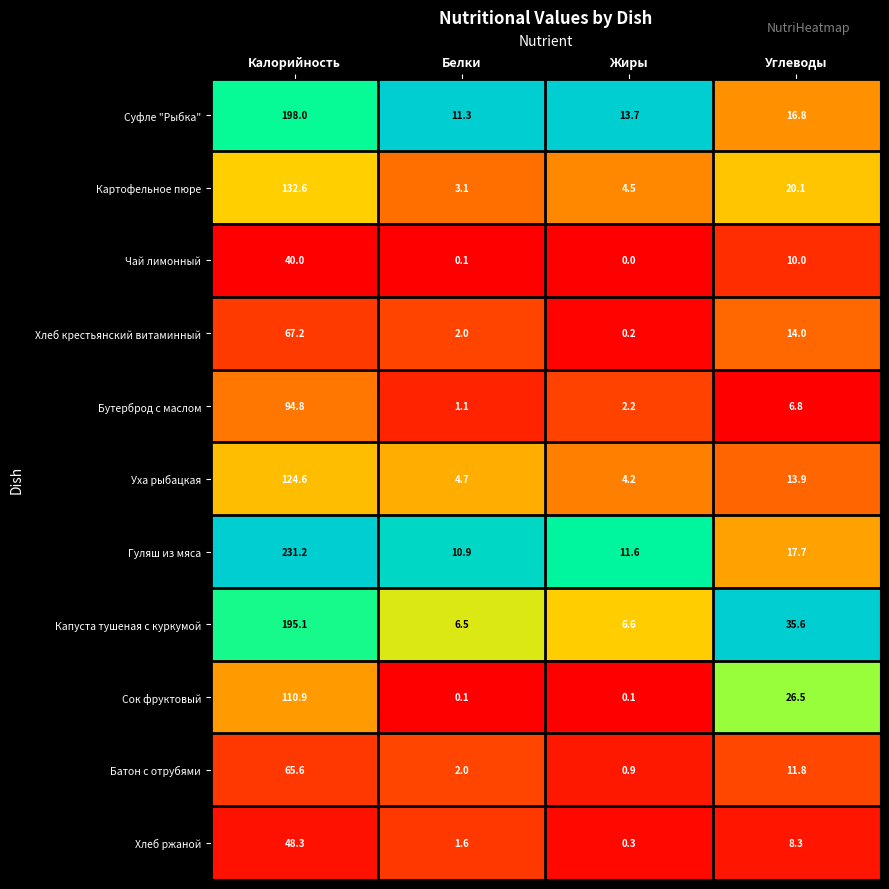

At Калорийность, list the series in order from largest to smallest.

Гуляш из мяса, Суфле "Рыбка", Капуста тушеная с куркумой, Картофельное пюре, Уха рыбацкая, Сок фруктовый, Бутерброд с маслом, Хлеб крестьянский витаминный, Батон с отрубями, Хлеб ржаной, Чай лимонный